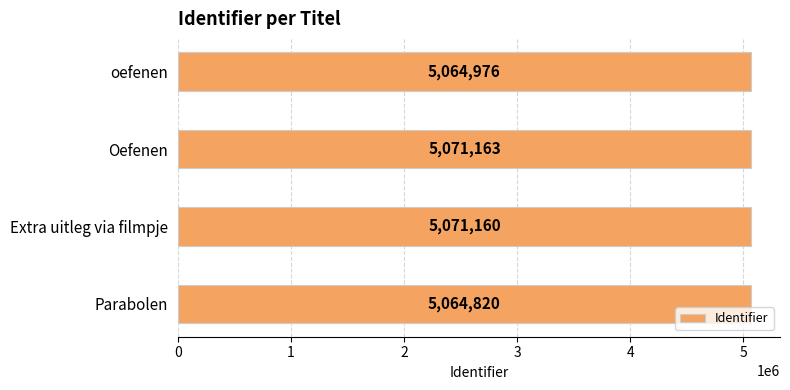

What is the smallest value displayed?

5064820